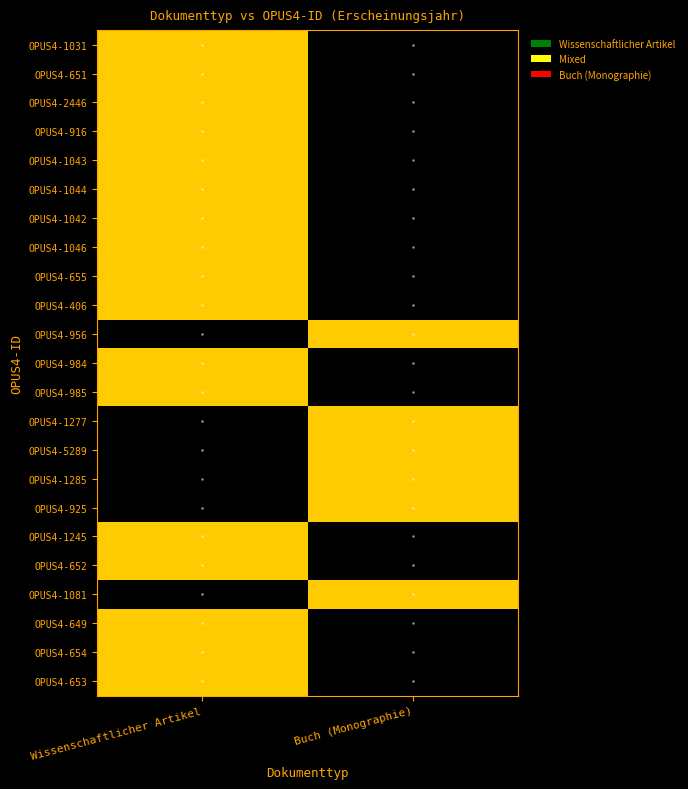

Count the OPUS4-5289 values in the range 0 to 2000.

2